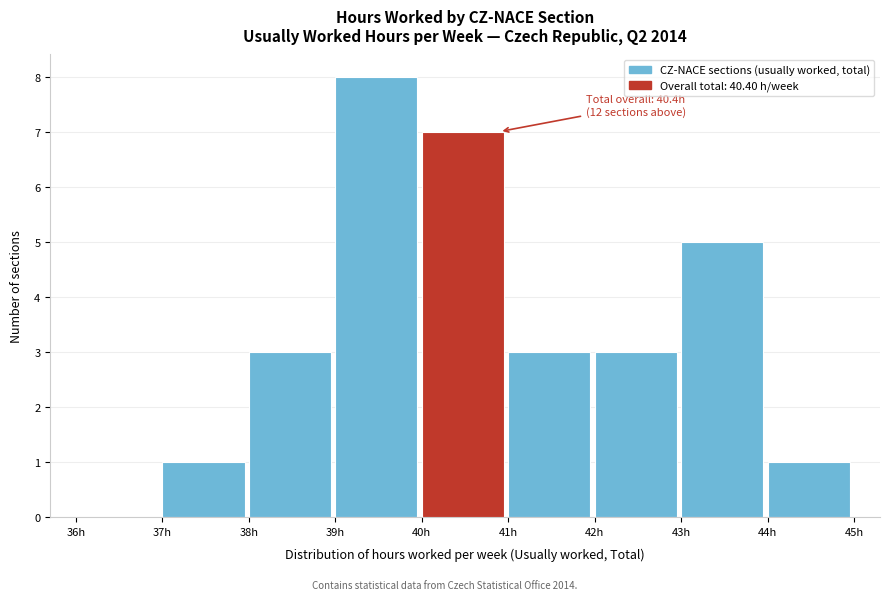

Which range on the x-axis has the tallest bar?

39 to 40